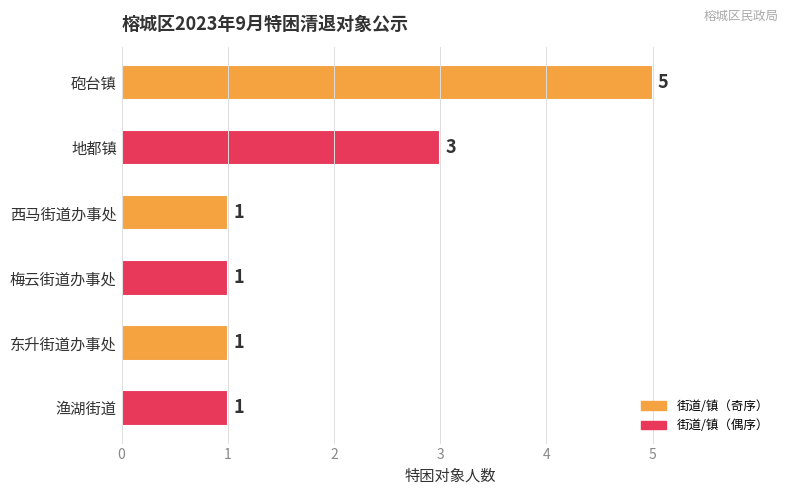

What is the average value?

2